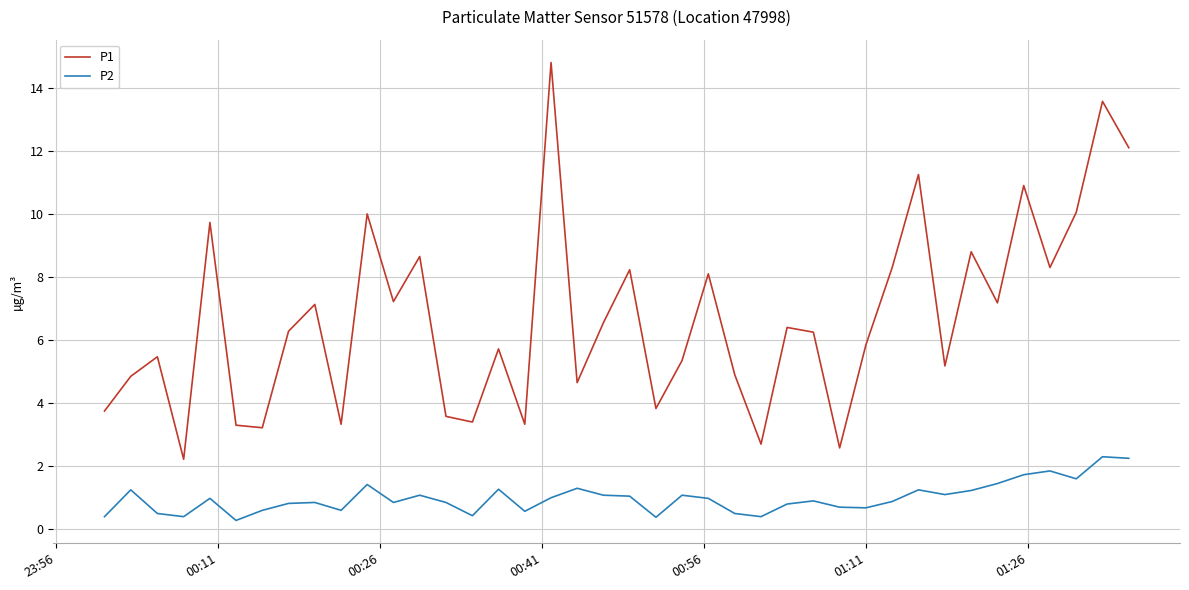

Rank the series by their maximum value, from lowest to highest.

P2, P1